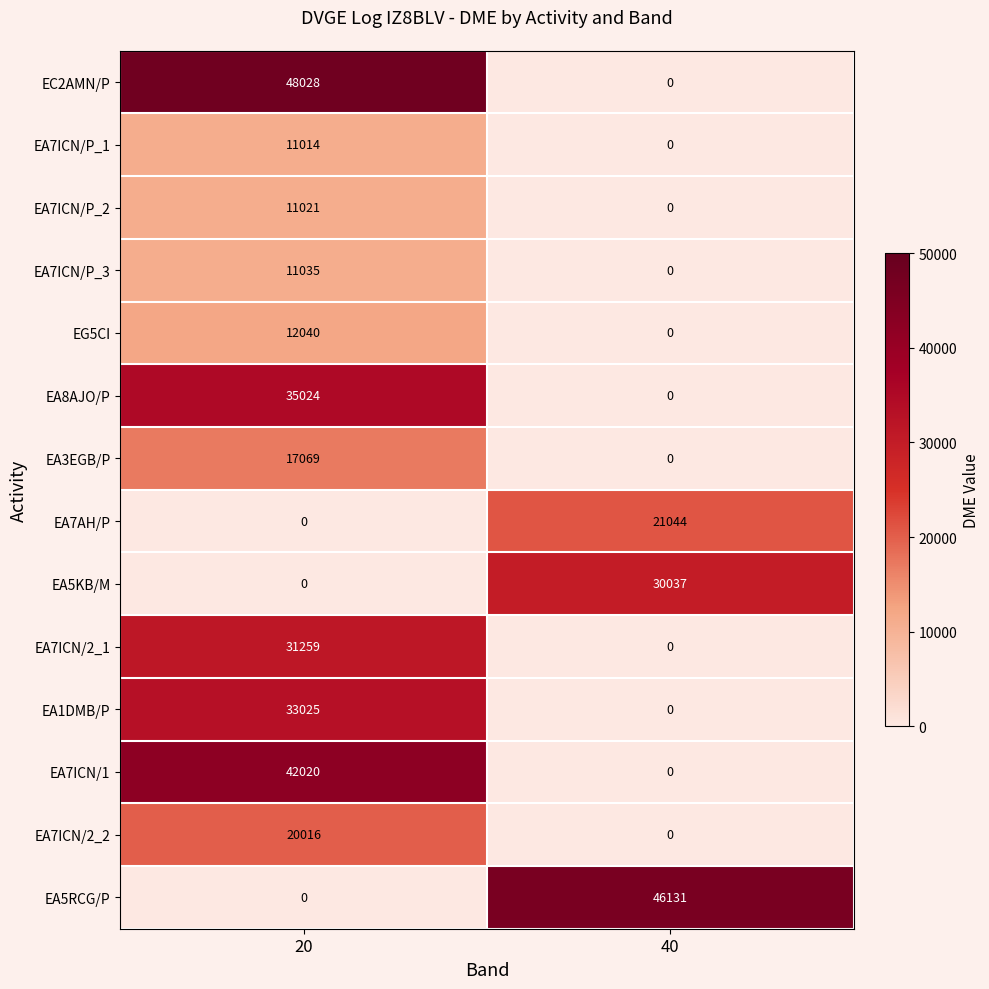

How many categories are shown in the chart?

2